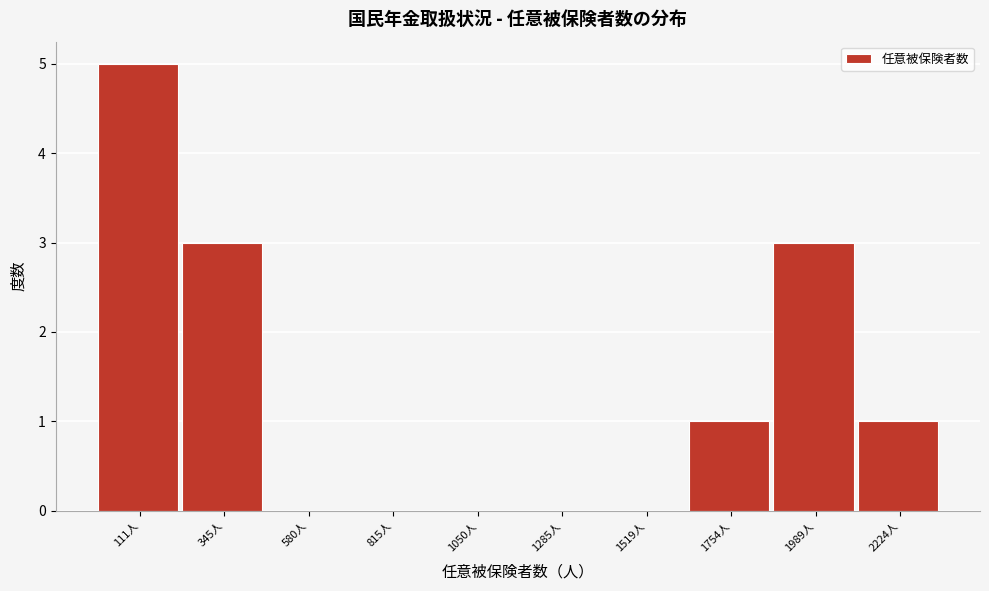

Reading left to right, transcribe all the data shown in this chart.

111人=5	345人=3	580人=0	815人=0	1050人=0	1285人=0	1519人=0	1754人=1	1989人=3	2224人=1